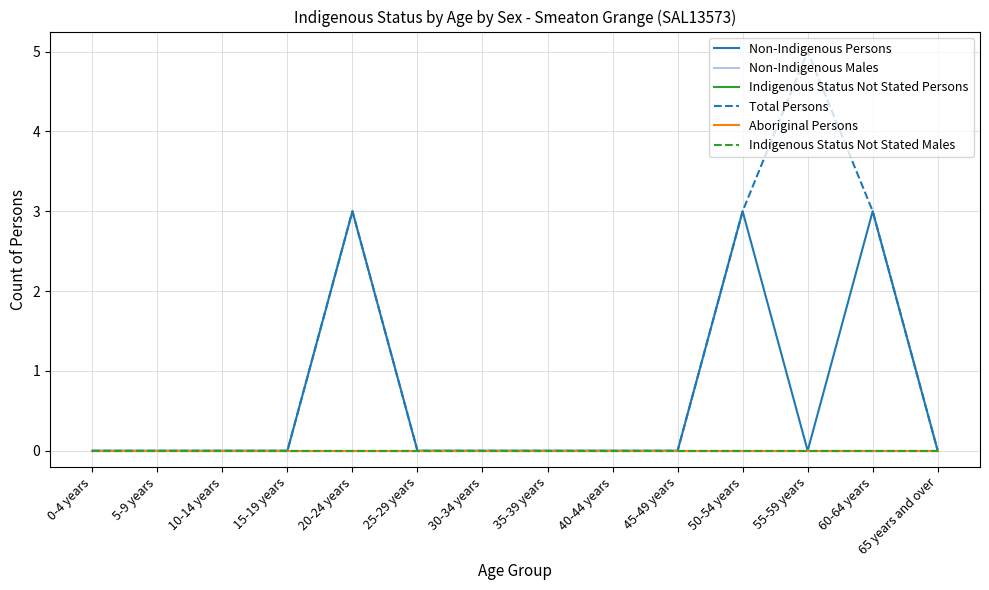

What position from the left is 25-29 years?

6